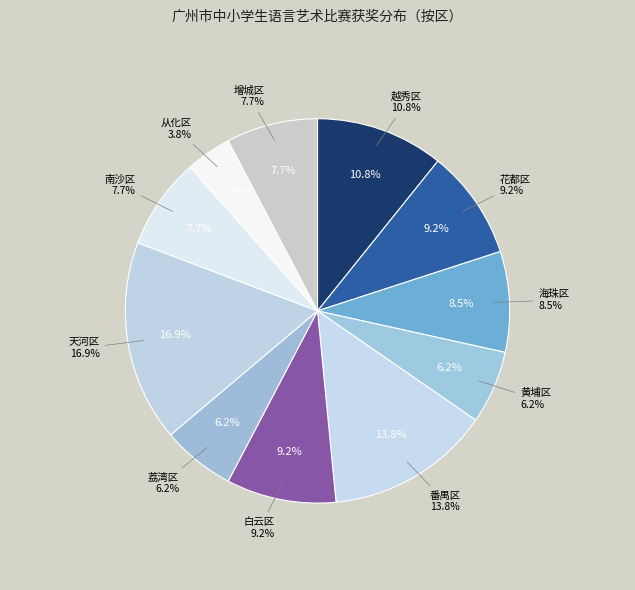

True or false: 花都区 accounts for 9% of the total.

True